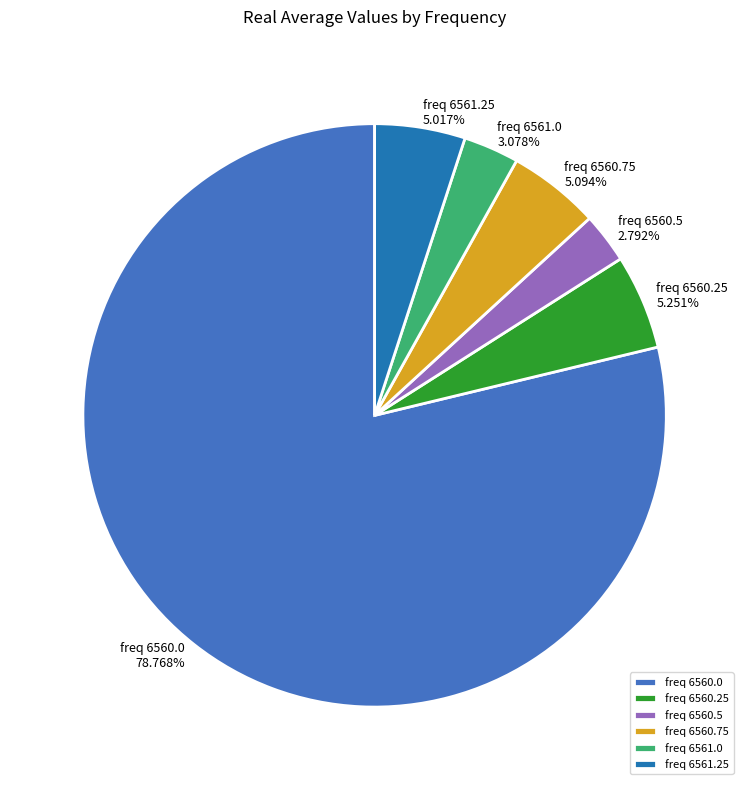

Approximately how many times larger is the value at freq 6561.0 compared to freq 6561.25?

0.6